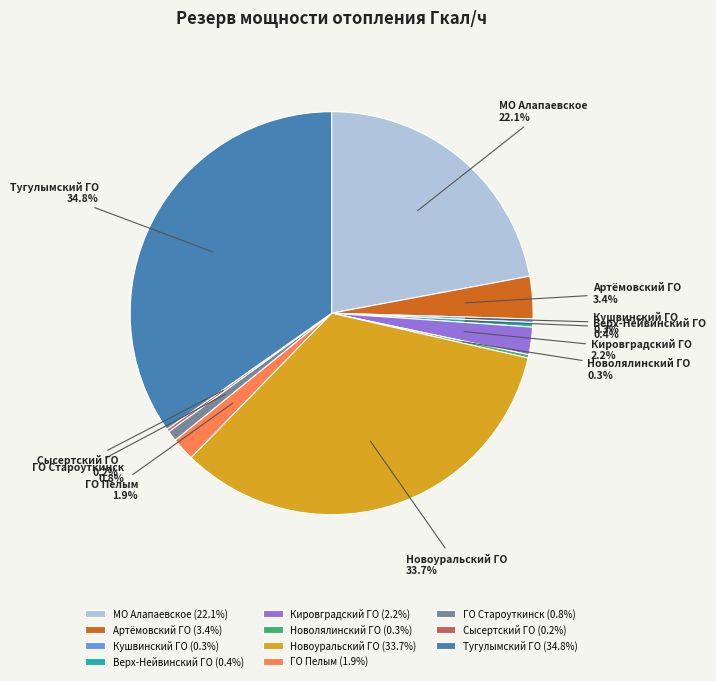

Between Кушвинский ГО and ГО Староуткинск, which is larger?

ГО Староуткинск